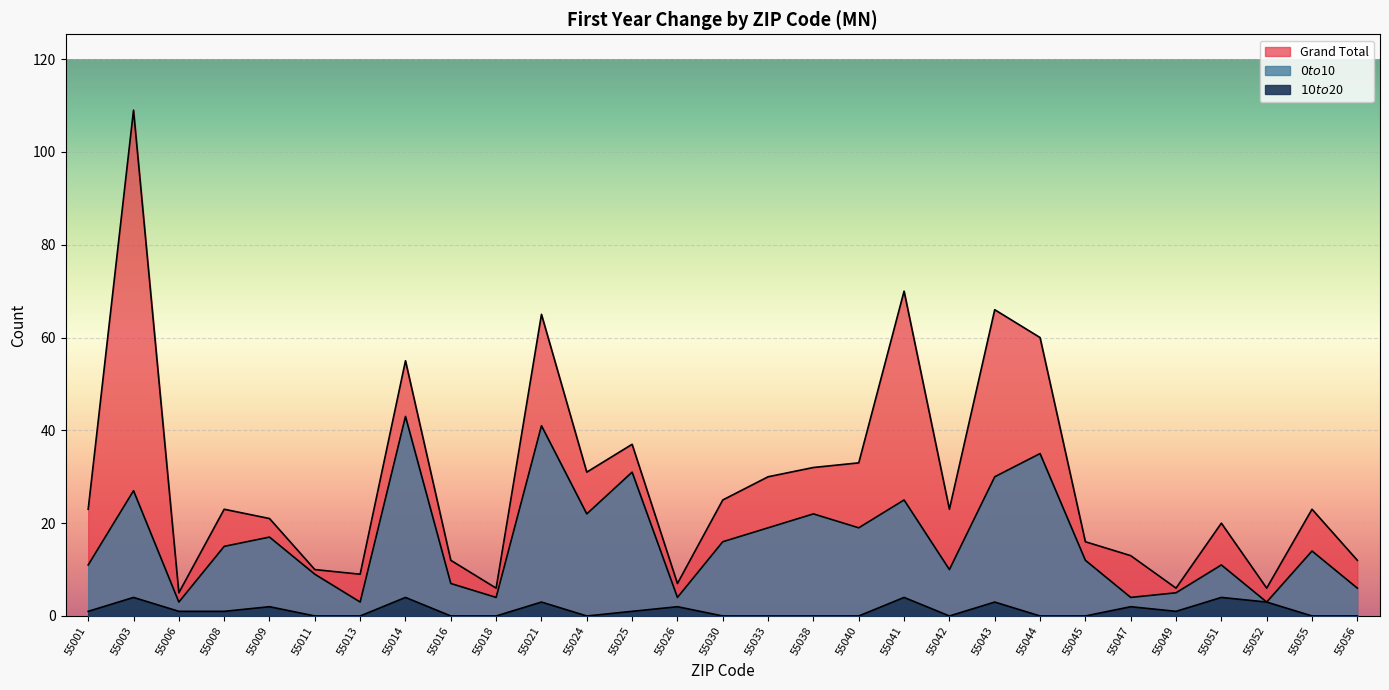

Reading left to right, extract all data points from this chart.

Grand Total: 23	109	5	23	21	10	9	55	12	6	65	31	37	7	25	30	32	33	70	23	66	60	16	13	6	20	6	23	12
$0 to $10: 11	27	3	15	17	9	3	43	7	4	41	22	31	4	16	19	22	19	25	10	30	35	12	4	5	11	3	14	6
$10 to $20: 1	4	1	1	2	0	0	4	0	0	3	0	1	2	0	0	0	0	4	0	3	0	0	2	1	4	3	0	0